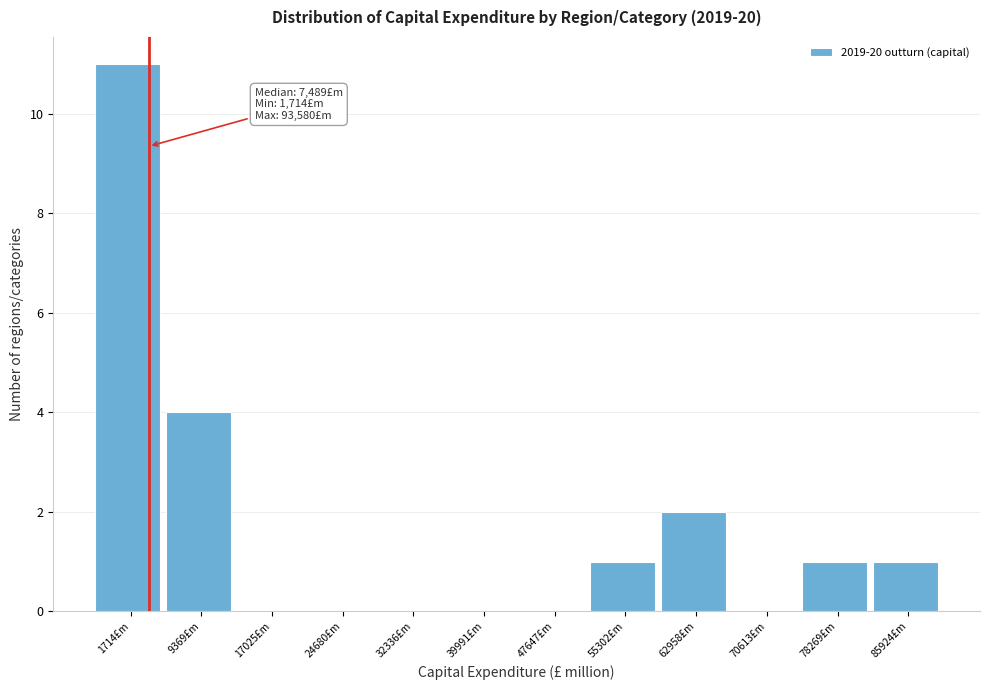

Reading left to right, transcribe all the data shown in this chart.

1714£m=11	9369£m=4	17025£m=0	24680£m=0	32336£m=0	39991£m=0	47647£m=0	55302£m=1	62958£m=2	70613£m=0	78269£m=1	85924£m=1